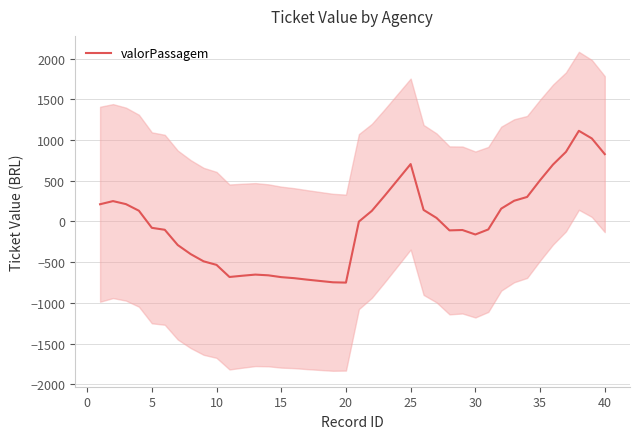

What is the sum of all values?

-986.5